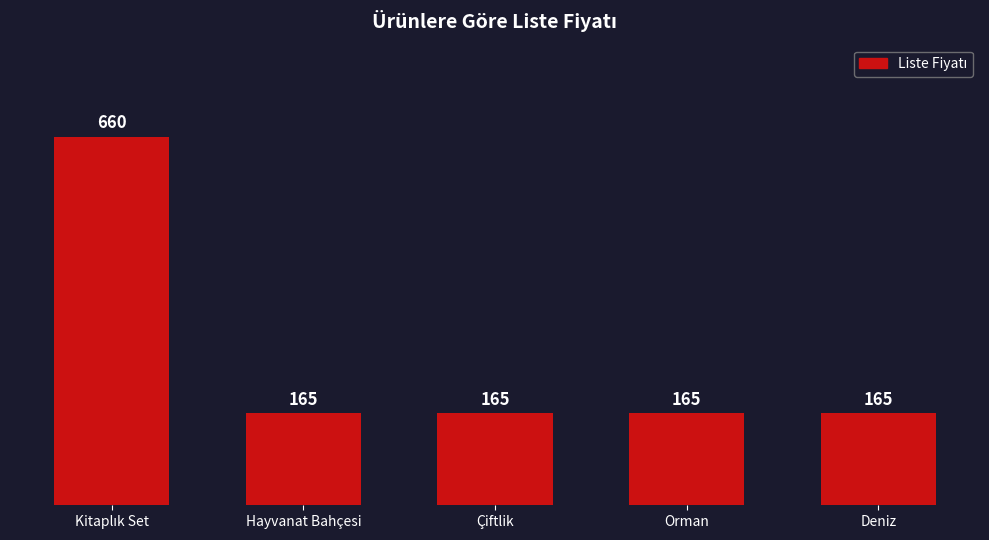

What is the label of the 4th bar from the left?

Orman